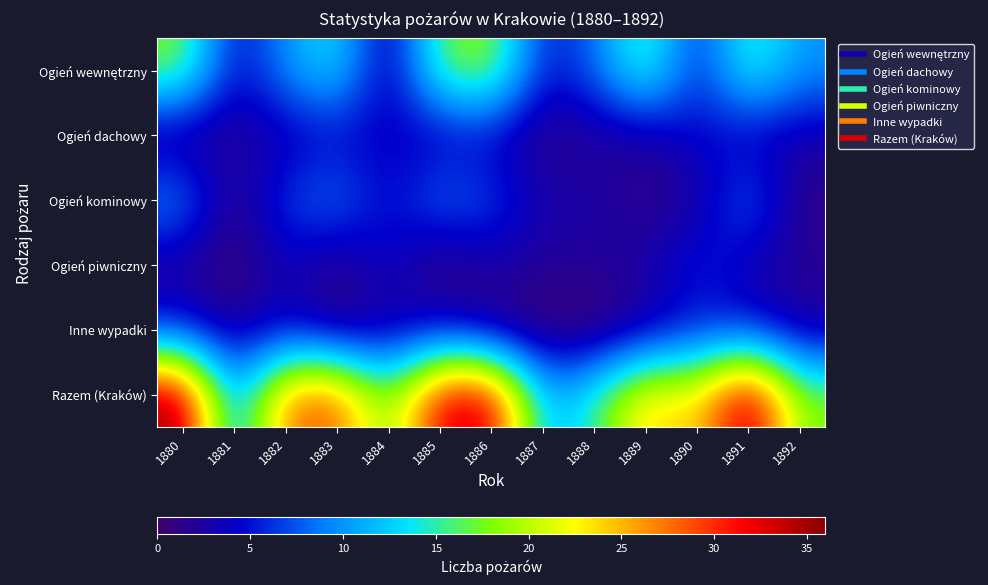

What is the maximum value shown in the chart?

36